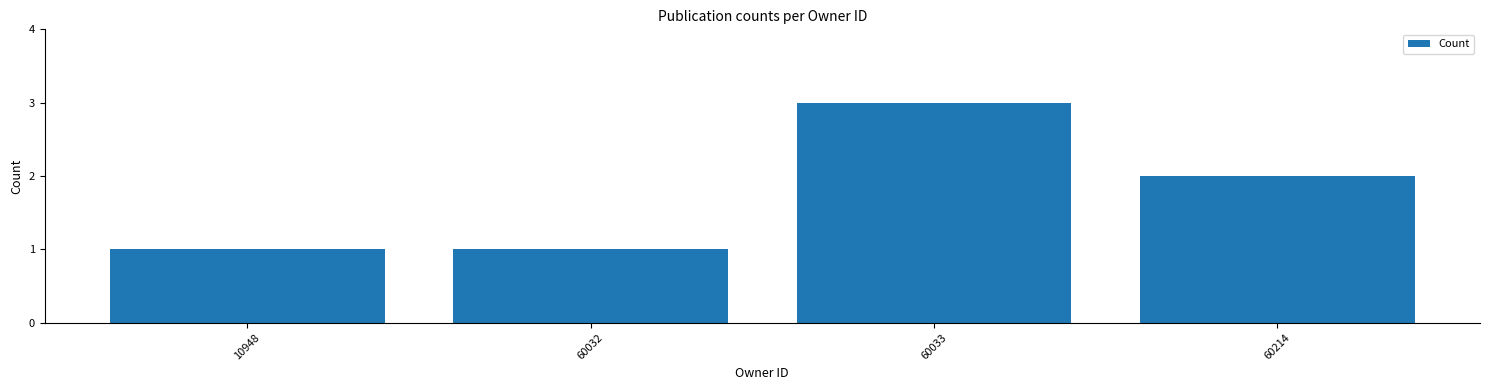

At which label does the data first exceed 2?

60033